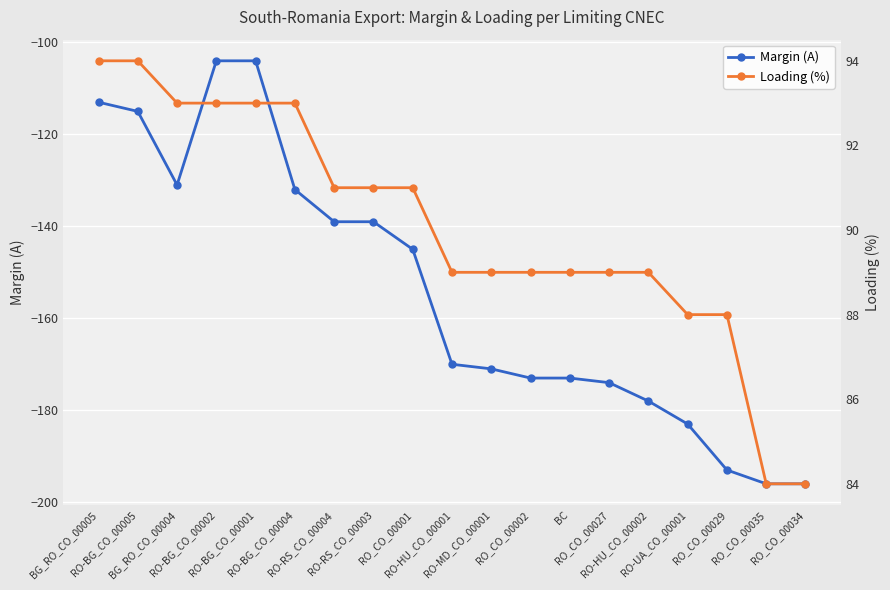

Rank the categories by Margin (A) value from highest to lowest.

RO-BG_CO_00002, RO-BG_CO_00001, BG_RO_CO_00005, RO-BG_CO_00005, BG_RO_CO_00004, RO-BG_CO_00004, RO-RS_CO_00004, RO-RS_CO_00003, RO_CO_00001, RO-HU_CO_00001, RO-MD_CO_00001, RO_CO_00002, BC, RO_CO_00027, RO-HU_CO_00002, RO-UA_CO_00001, RO_CO_00029, RO_CO_00035, RO_CO_00034